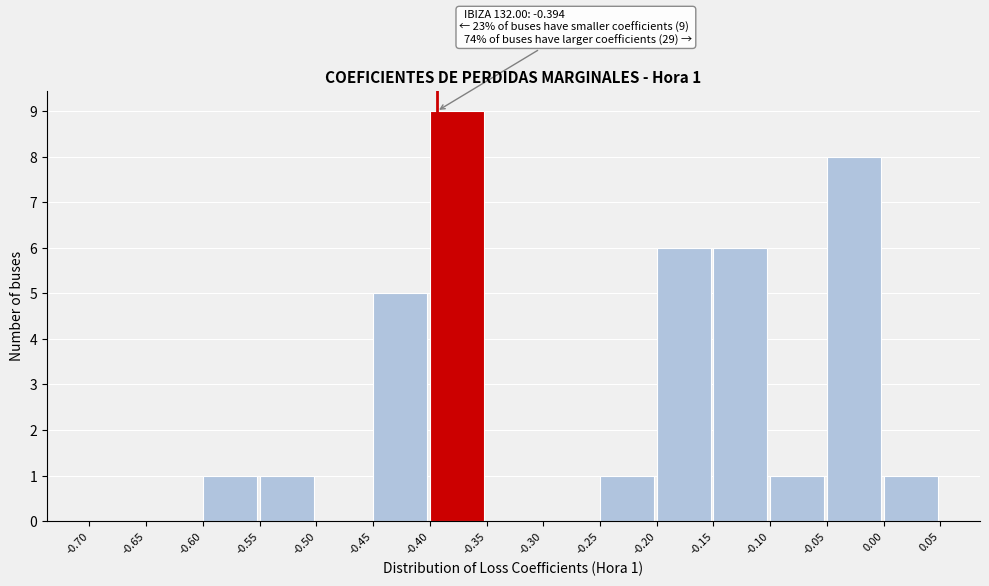

Over which range of the x-axis is the bar tallest?

-0.40 to -0.35